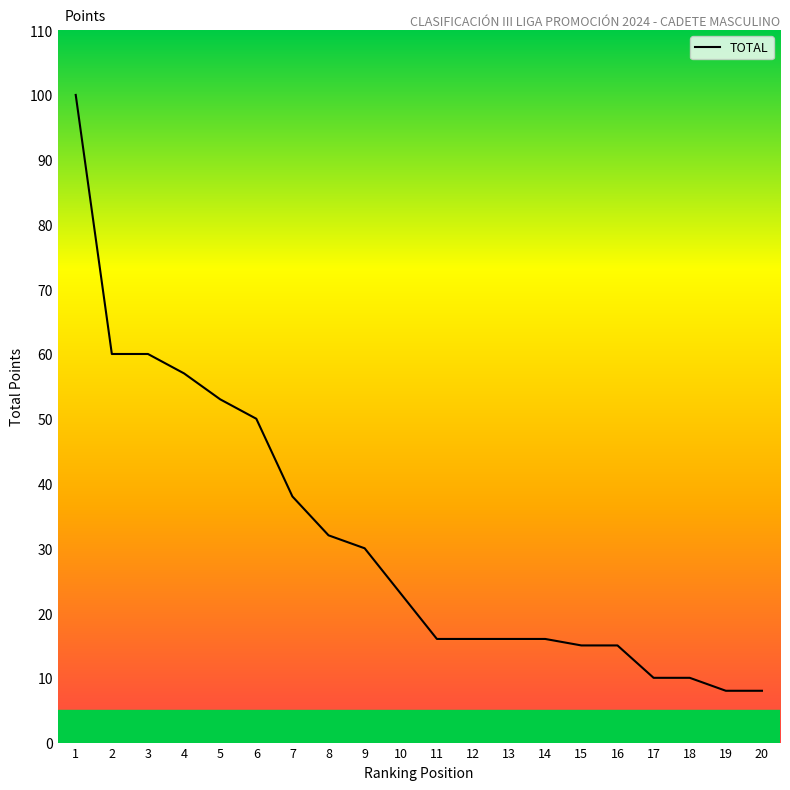

Reading left to right, transcribe all the data shown in this chart.

1=100	2=60	3=60	4=57	5=53	6=50	7=38	8=32	9=30	10=23	11=16	12=16	13=16	14=16	15=15	16=15	17=10	18=10	19=8	20=8